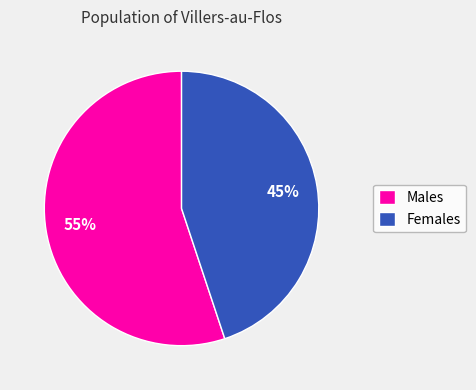

Rank the categories by value from lowest to highest.

Females, Males